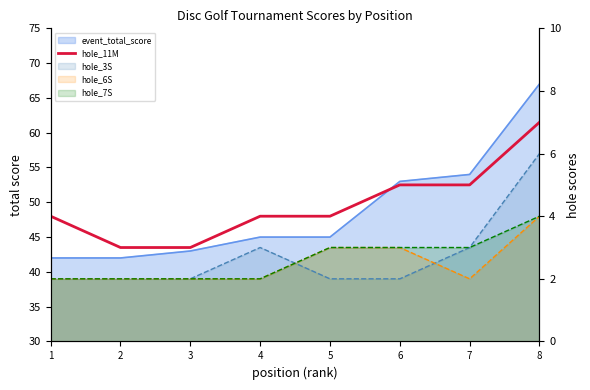

At which label is the value closest to 5?

6